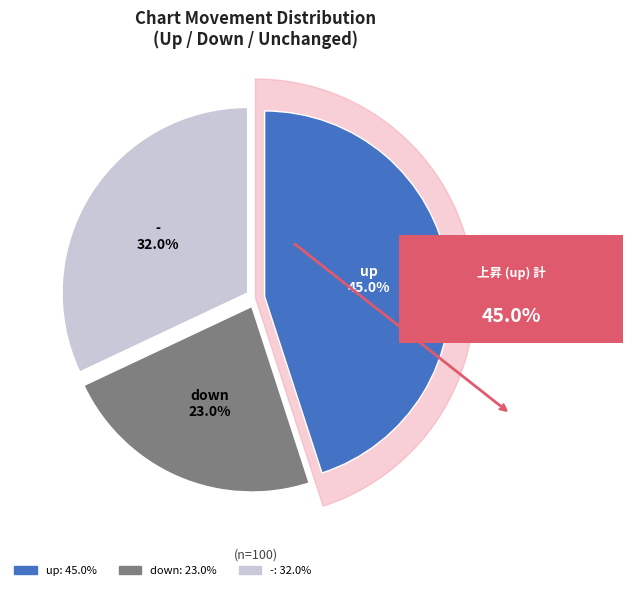

Combined, do down and - account for over 50%?

Yes